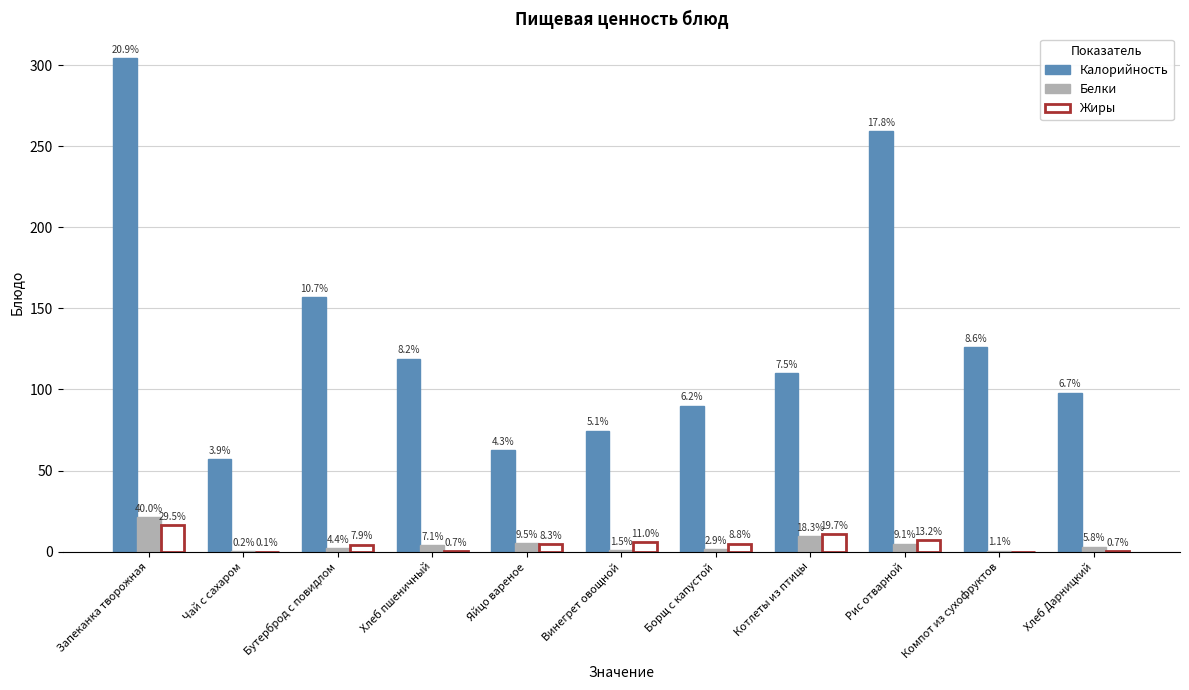

Is the value of Белки at Борщ с капустой greater than the value of Жиры at Бутерброд с повидлом?

No